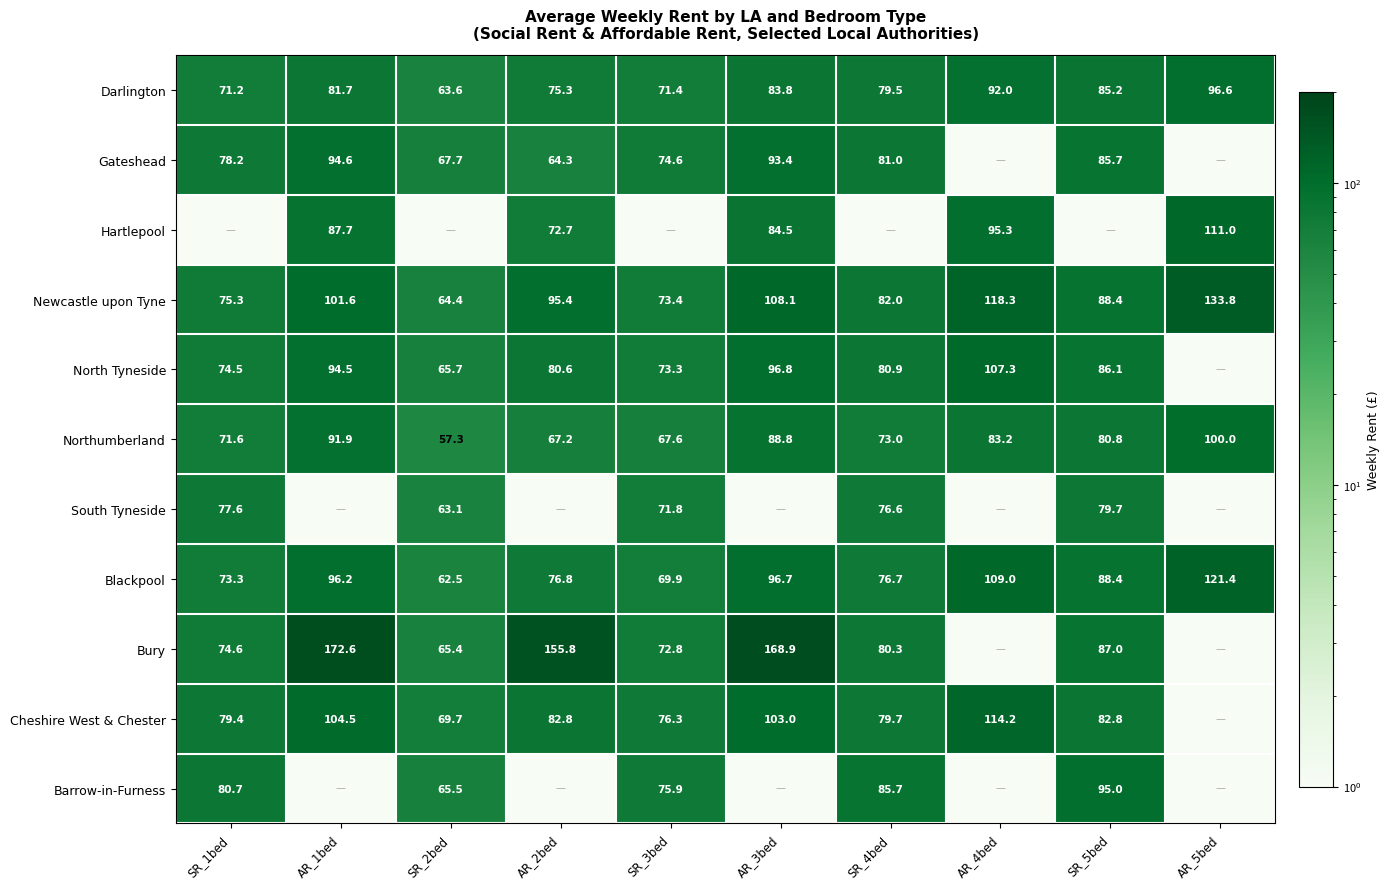

How many data points does each series have?

10